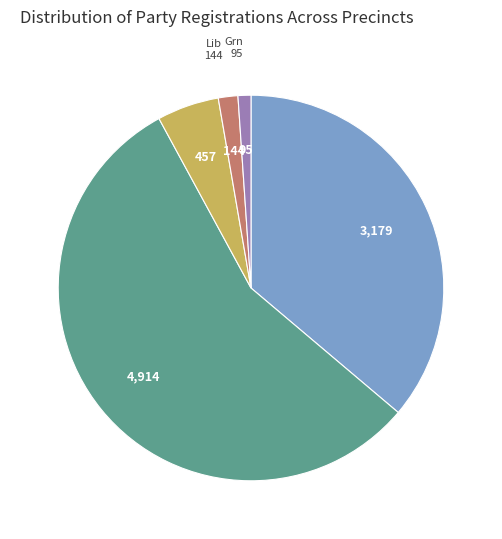

Is there a majority slice in this chart?

Yes